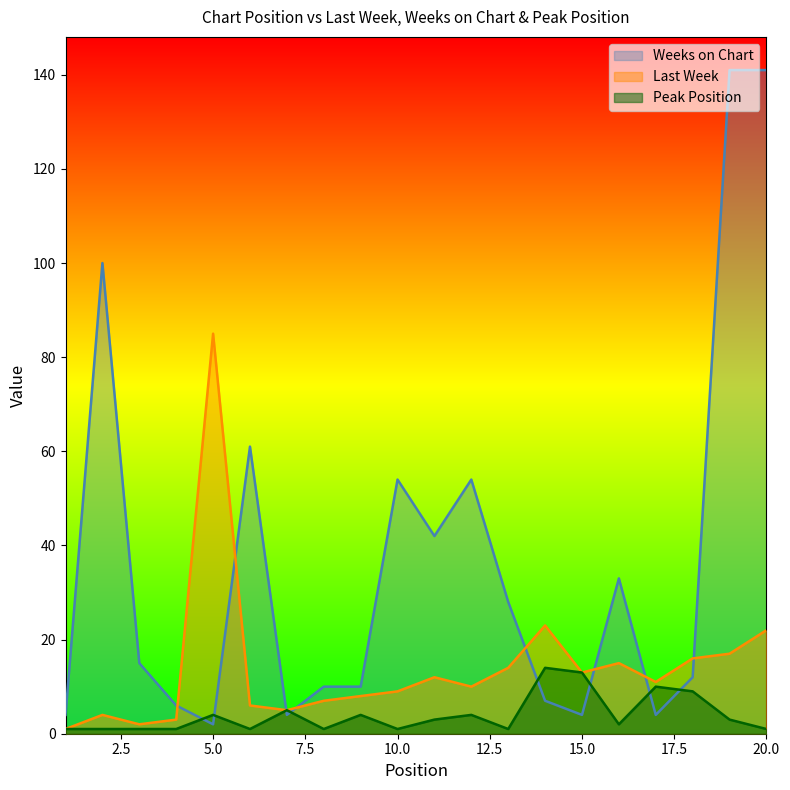

Which series changed the most between 17 and 20?

Weeks on Chart